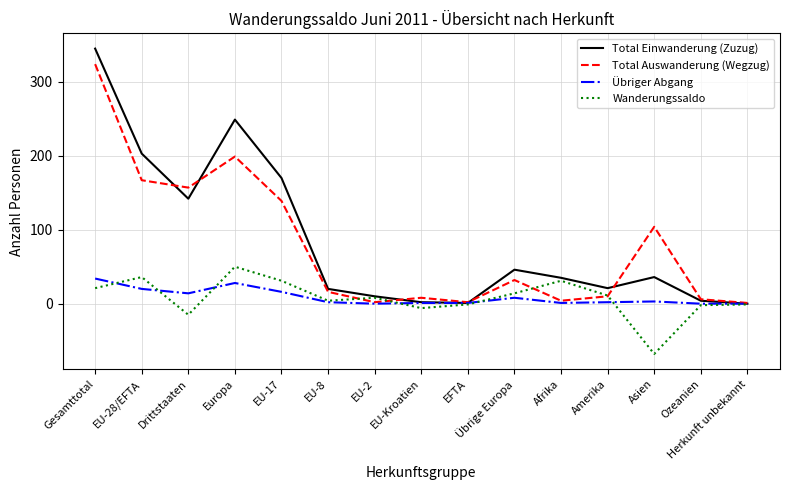

Between EU-2 and Herkunft unbekannt, which series saw the biggest shift?

Total Einwanderung (Zuzug)